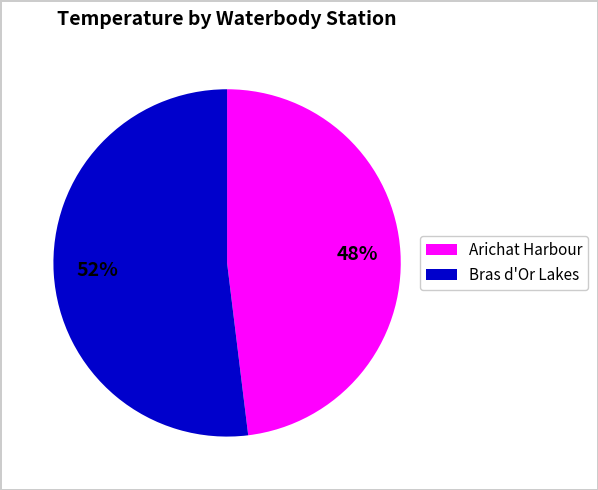

Does any single category account for the majority?

Yes